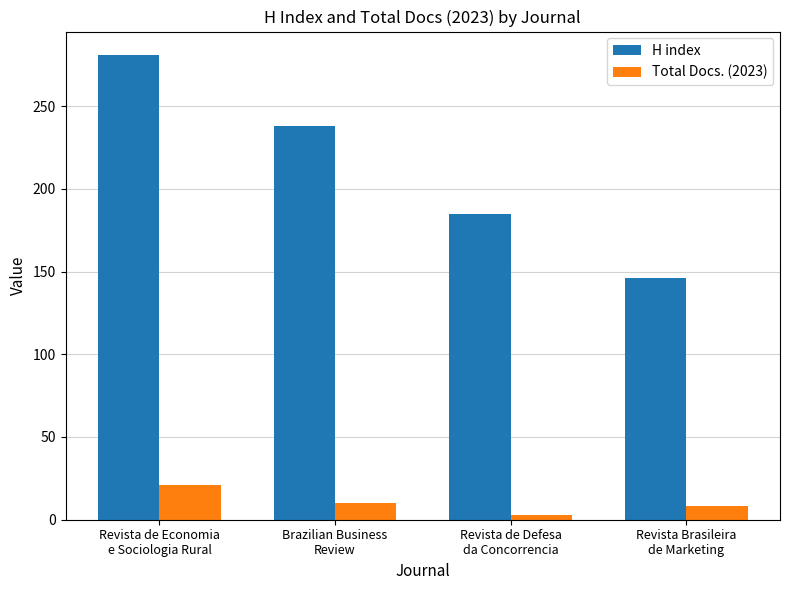

Is it true that H index equals 57 at Revista de Defesa
da Concorrencia?

False